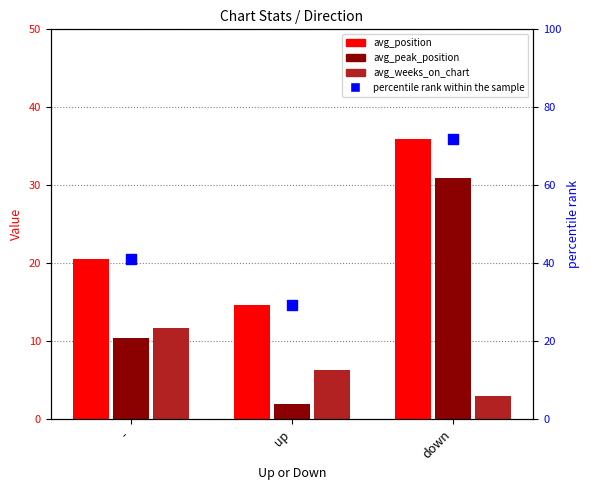

At which category is the sum across all series the highest?

down